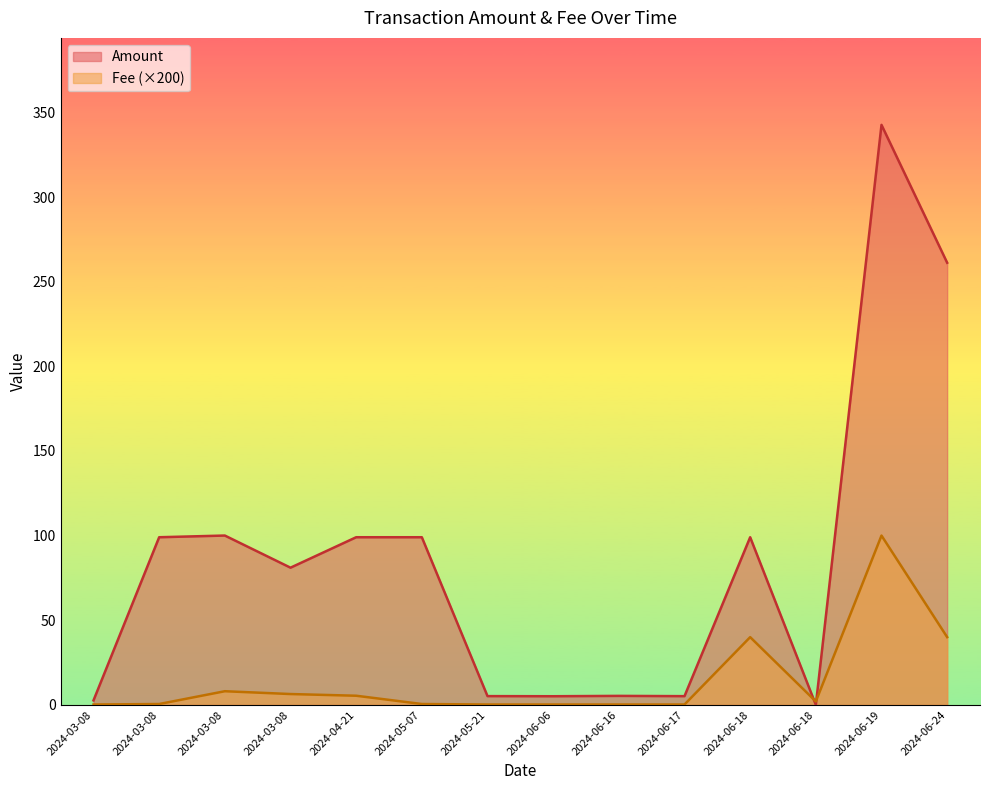

Which series changed the most between 2024-05-07 and 2024-05-21?

Amount